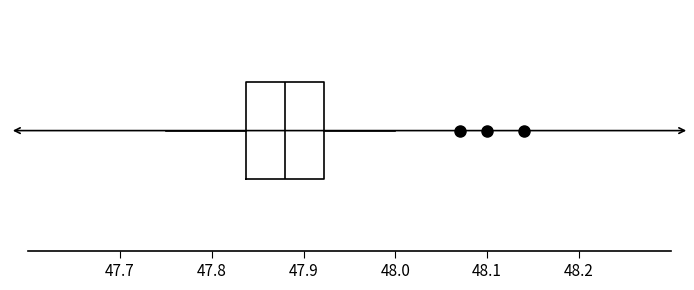

Transcribe this box plot: give where the median line is, the range the box spans, and where the two whiskers end, as read against the x-axis. The values are not printed on the chart, so give them approximately, as read against the axis.

median 47.88, box 47.84 to 47.92, whiskers 47.75 to 48.00